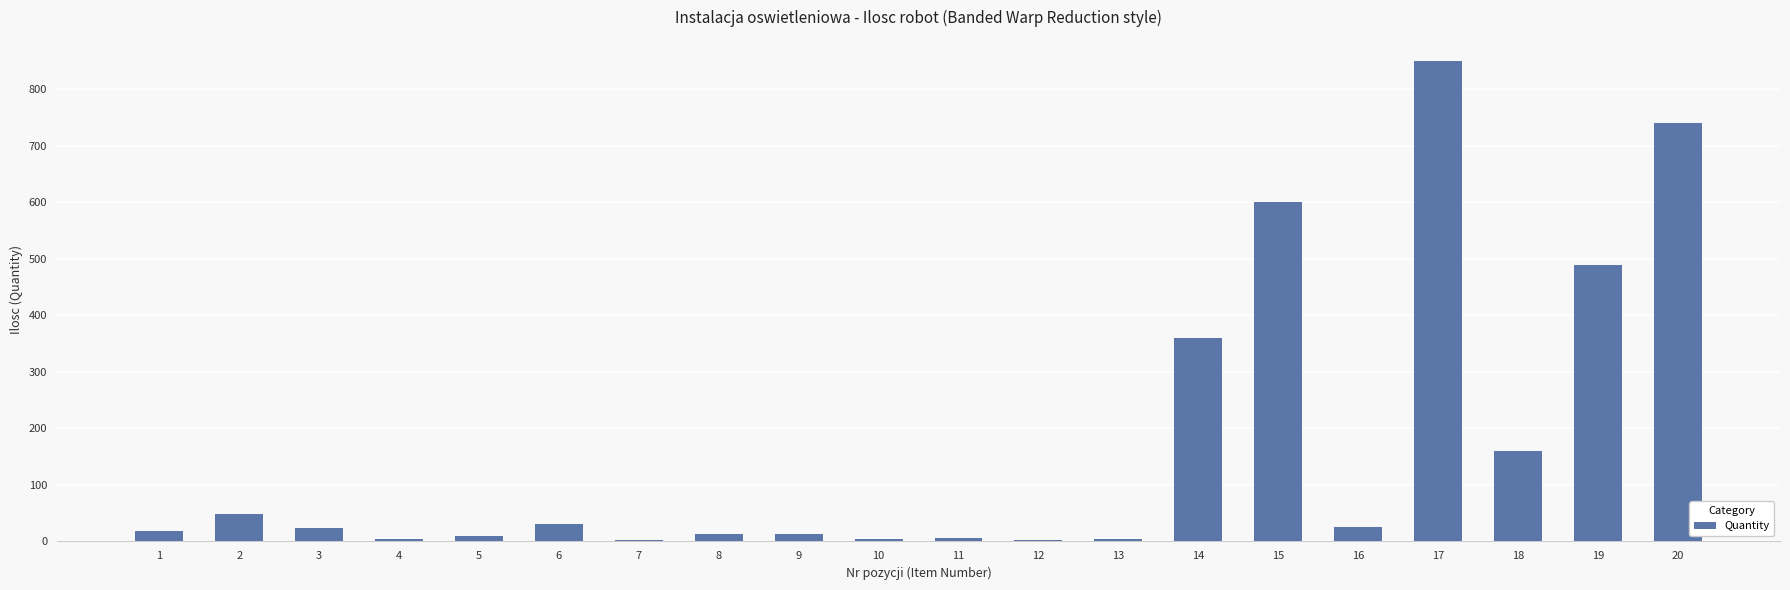

What is the maximum value shown in the chart?

850